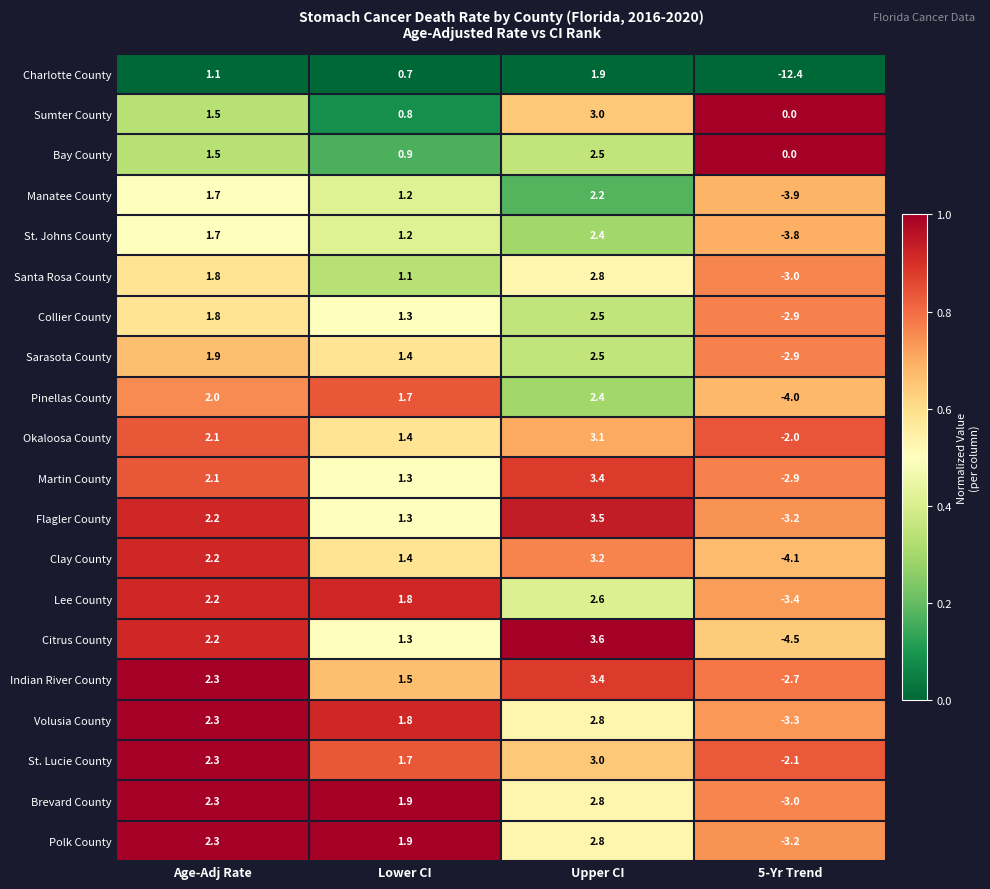

Is the value of St. Lucie County at Age-Adj Rate greater than the value of Citrus County at Lower CI?

Yes